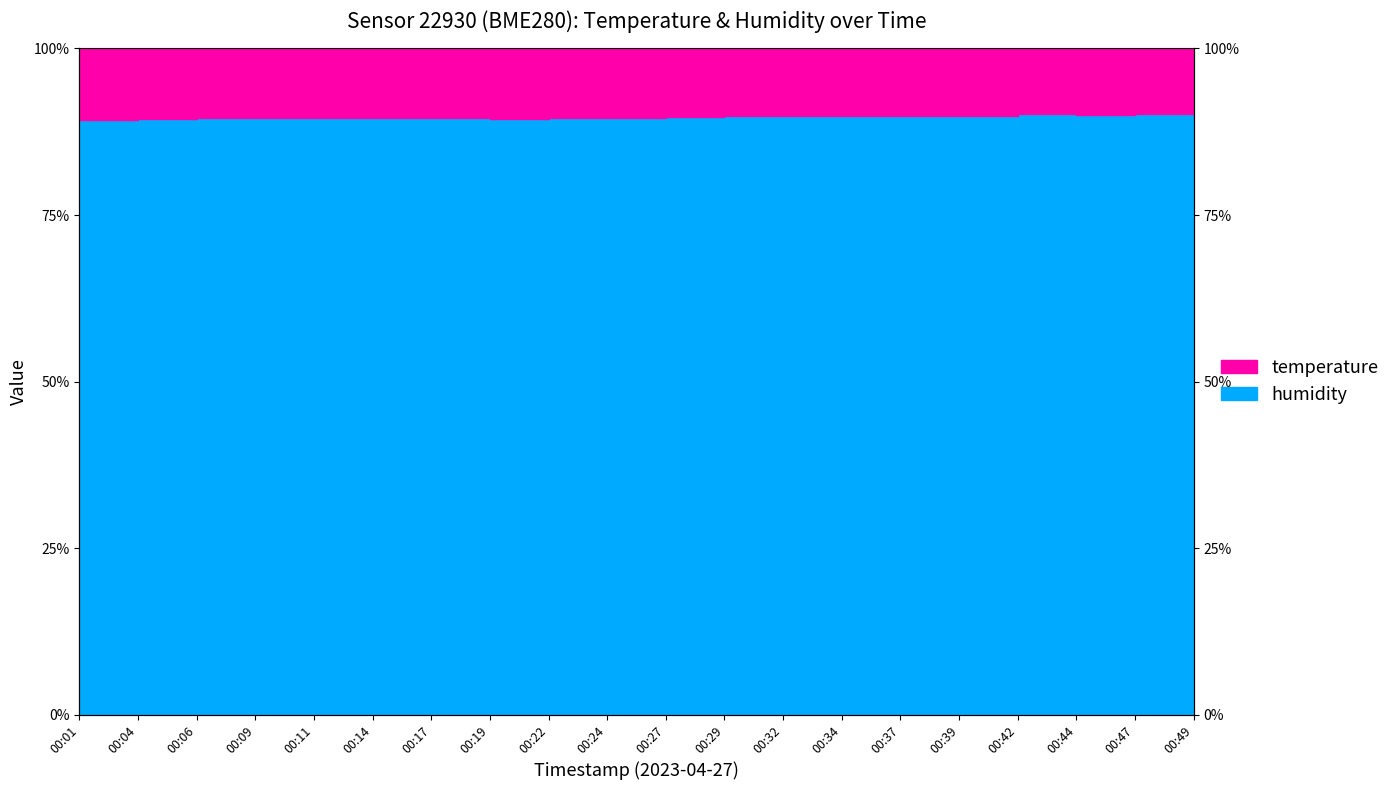

Reading left to right, what are all the values shown in this chart?

10.7	10.5	10.5	10.4	10.5	10.4	10.4	10.6	10.5	10.5	10.4	10.2	10.2	10.1	10.1	10.1	9.9	9.9	9.9	9.7